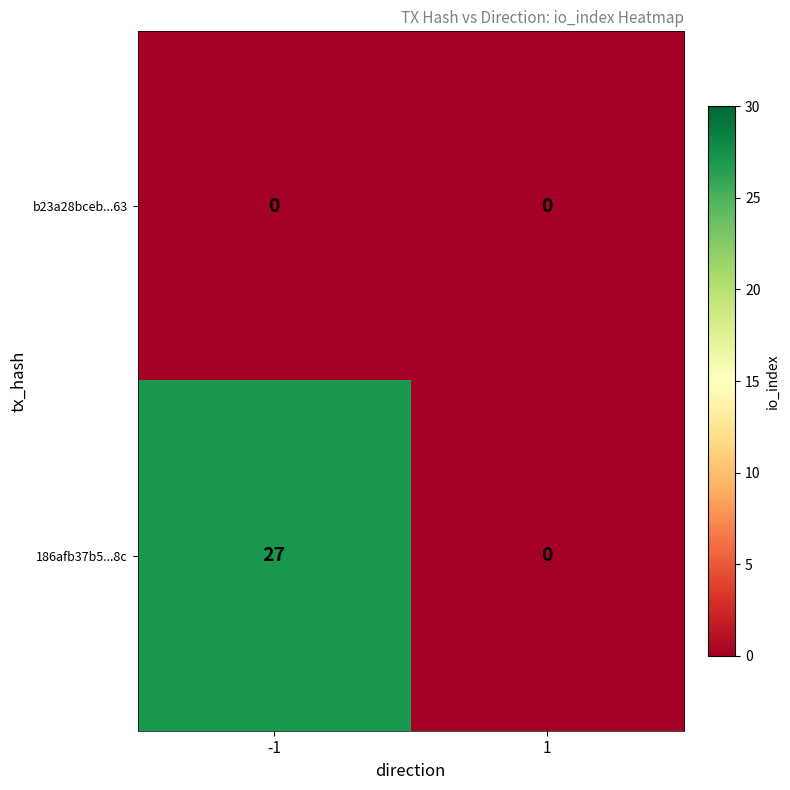

At which category is the sum across all series the highest?

-1